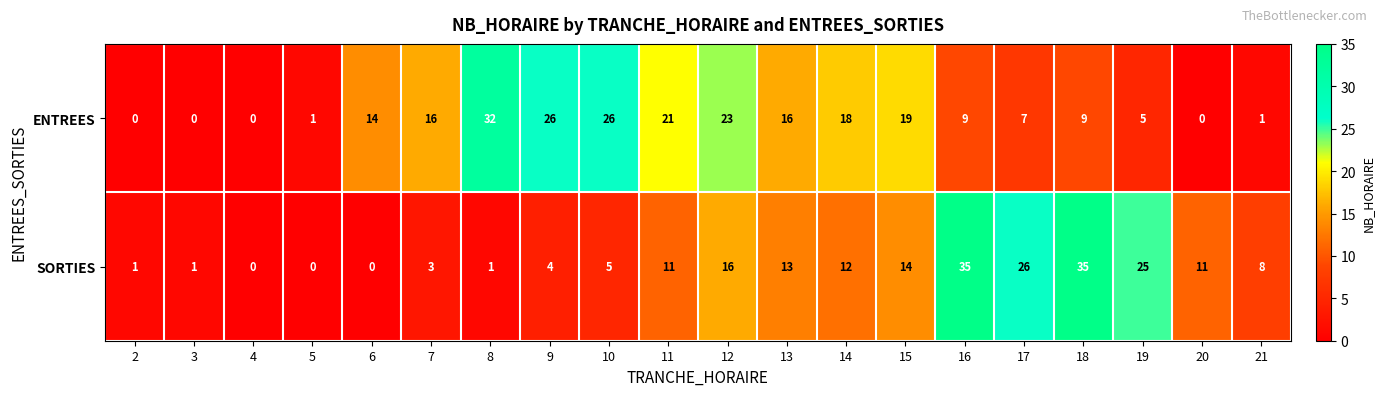

What is the difference between the SORTIES values at 12 and 8?

15